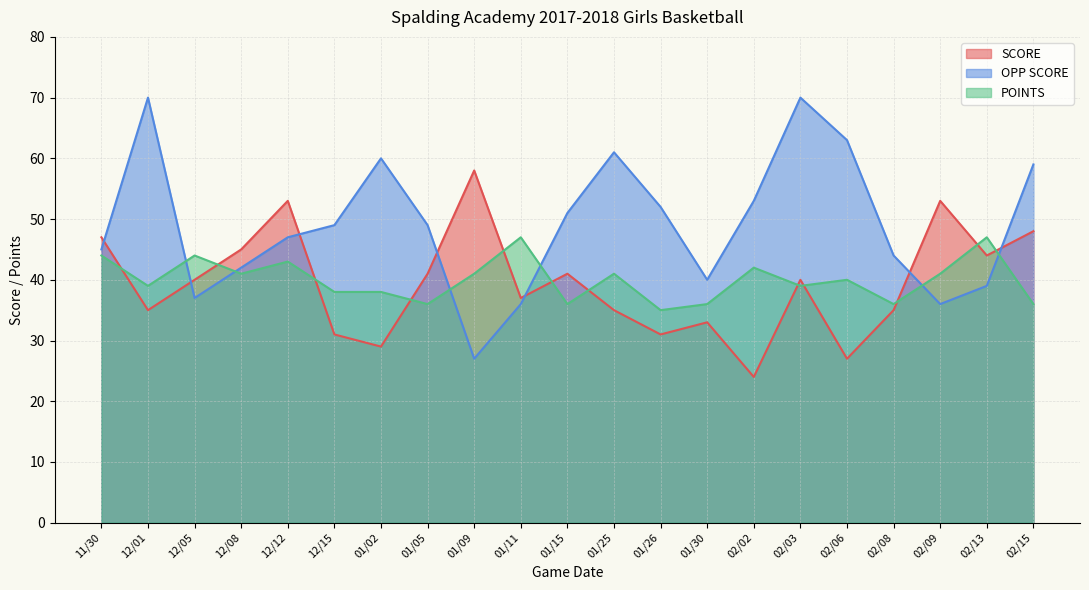

What is the minimum value shown in the chart?

24